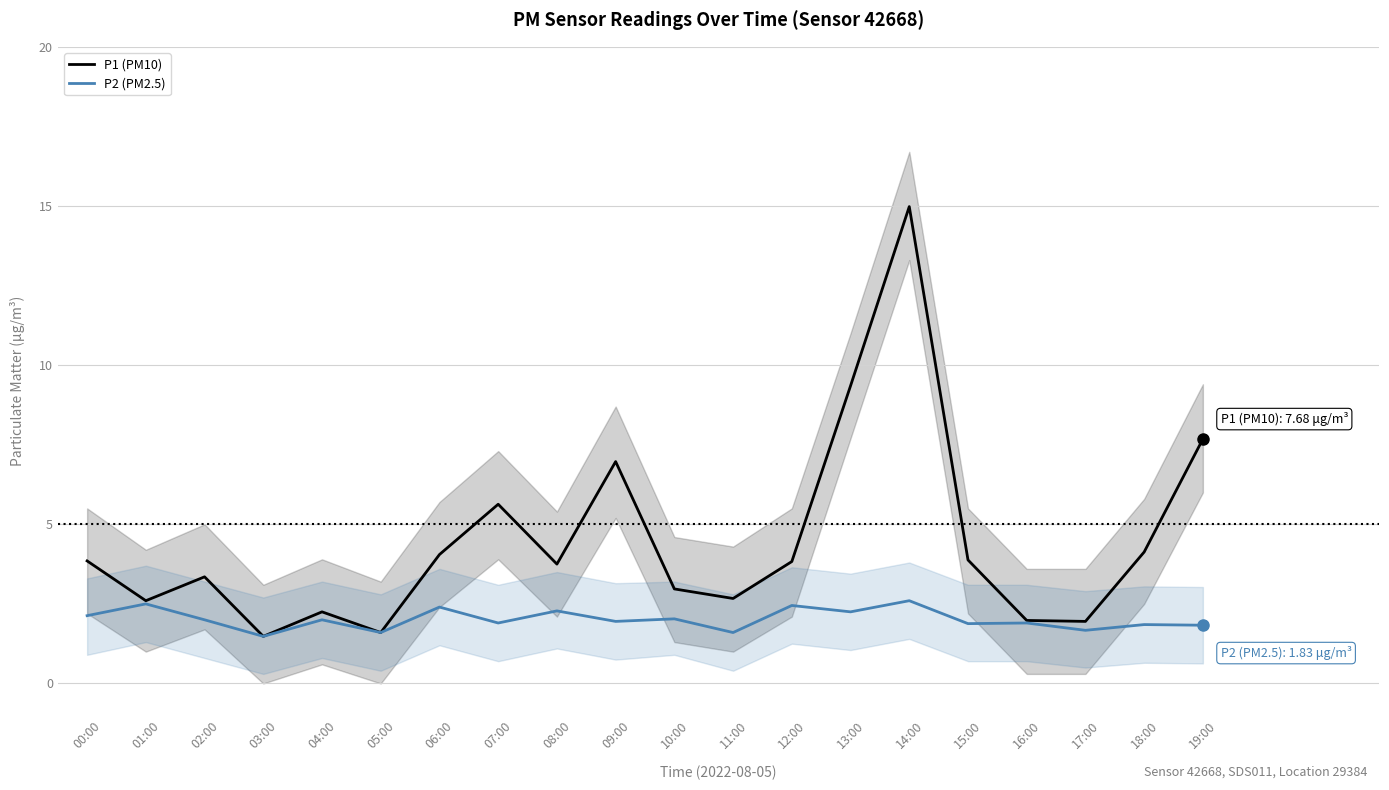

Reading right to left, extract all data points from this chart.

P1 (PM10): 19:00=7.7	18:00=4.1	17:00=1.9	16:00=2.0	15:00=3.9	14:00=15.0	13:00=9.3	12:00=3.8	11:00=2.7	10:00=3.0	09:00=7.0	08:00=3.8	07:00=5.6	06:00=4.0	05:00=1.6	04:00=2.2	03:00=1.5	02:00=3.4	01:00=2.6	00:00=3.9
P2 (PM2.5): 19:00=1.8	18:00=1.9	17:00=1.7	16:00=1.9	15:00=1.9	14:00=2.6	13:00=2.2	12:00=2.5	11:00=1.6	10:00=2.0	09:00=1.9	08:00=2.3	07:00=1.9	06:00=2.4	05:00=1.6	04:00=2.0	03:00=1.5	02:00=2.0	01:00=2.5	00:00=2.1